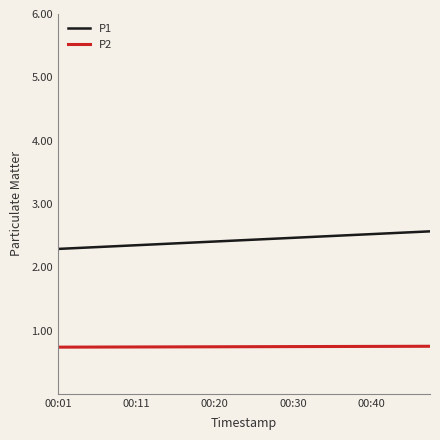

What is the highest value of the P1 series?

2.6